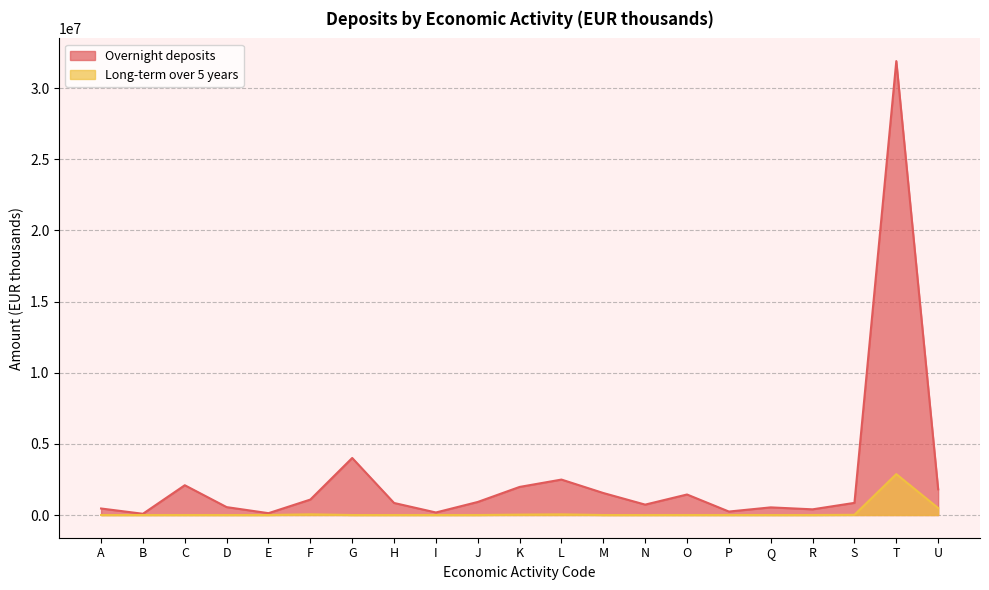

At which category does Long-term over 5 years reach its first local valley?

B